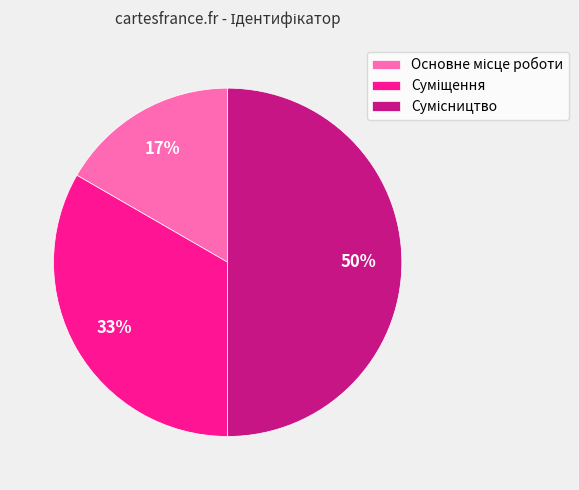

How many slices are in this pie chart?

3